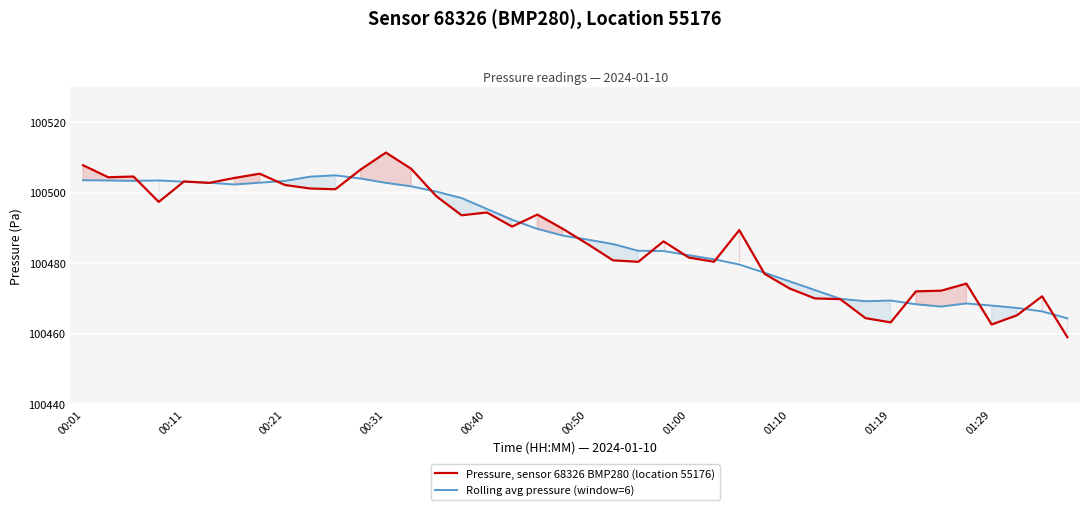

The value of Rolling avg pressure (window=6) at 23 is 100483.5. True or false?

True